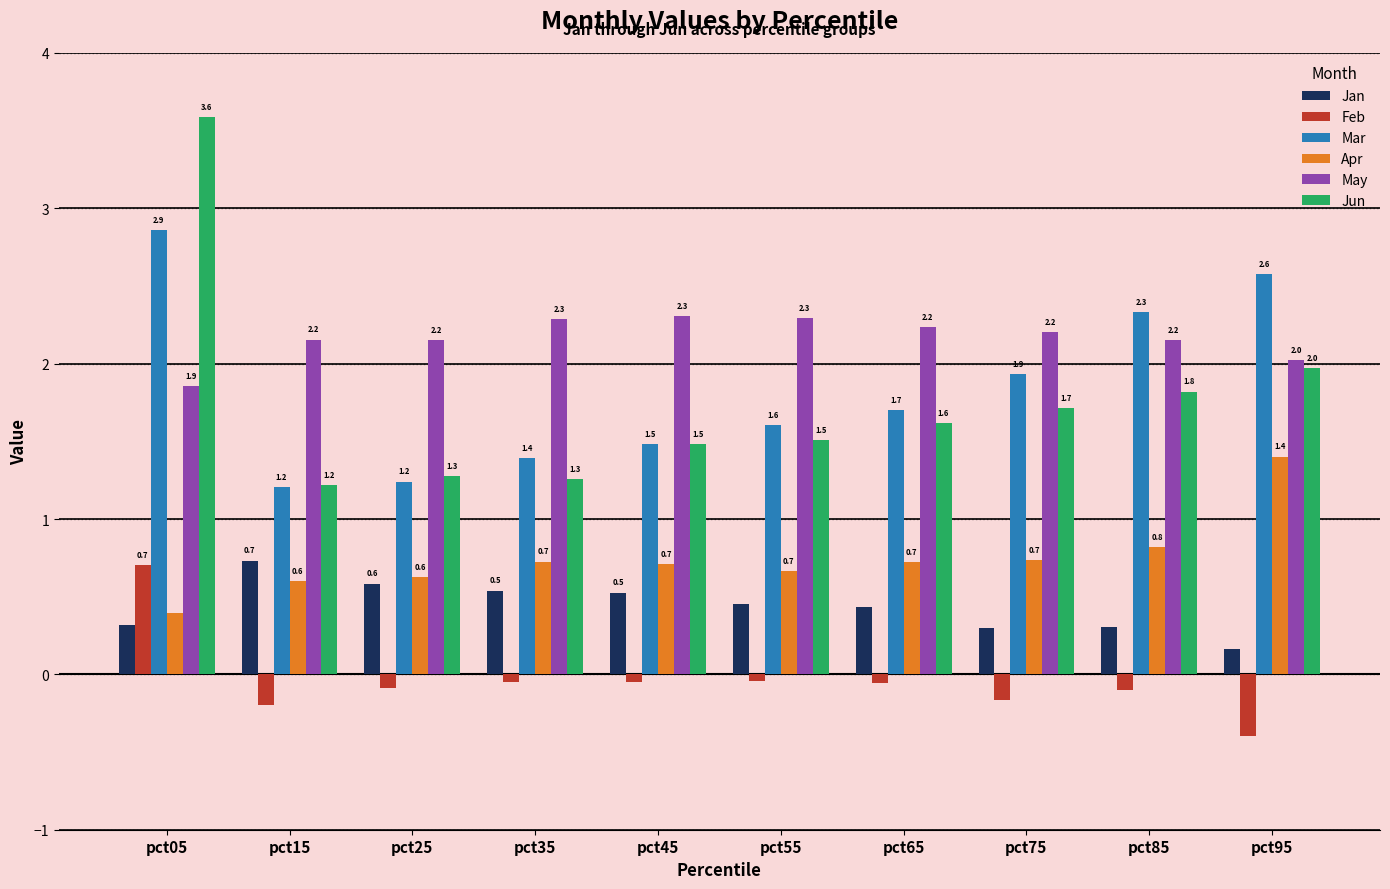

At how many categories does at least one series exceed 0?

10